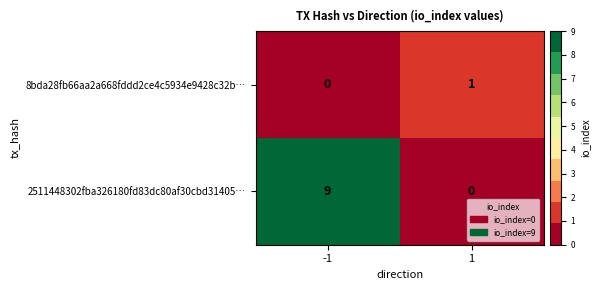

Which series changed the most between -1 and 1?

2511448302fba326180fd83dc80af30cbd31405…